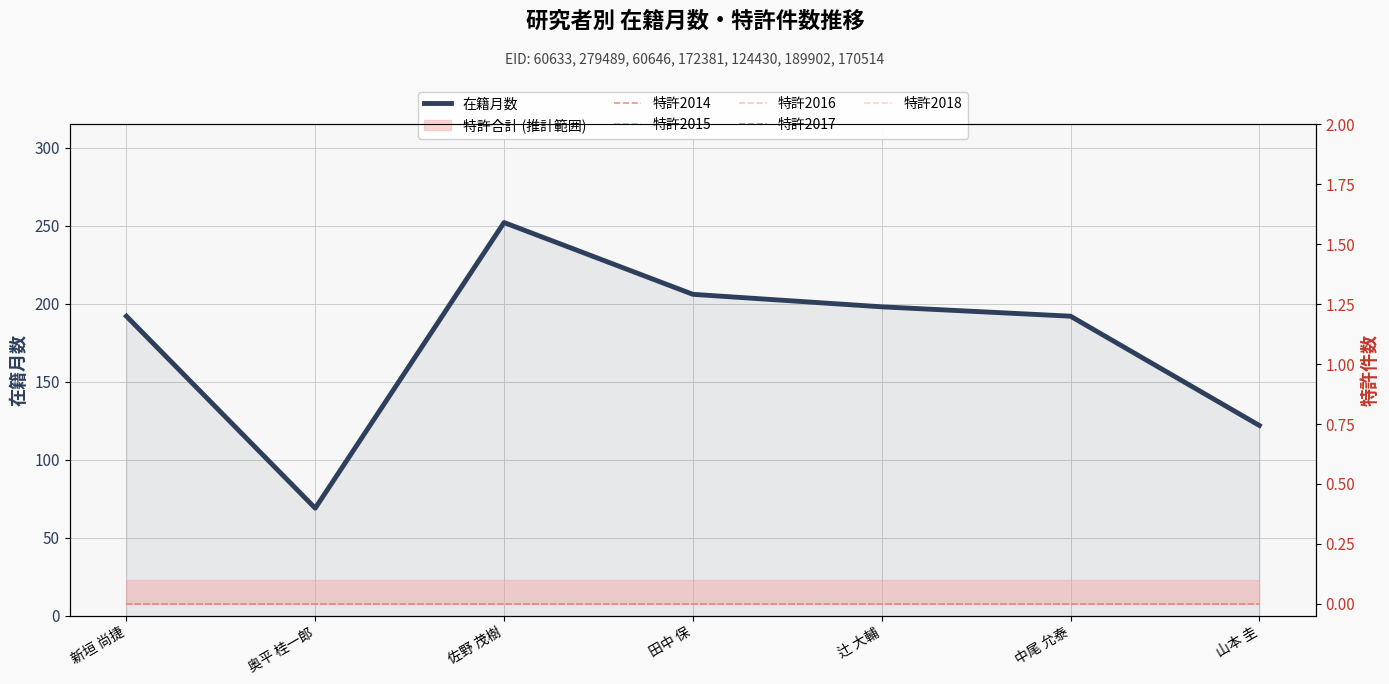

Reading left to right, what are all the values shown in this chart?

在籍月数: 新垣 尚捷=192	奥平 桂一郎=69	佐野 茂樹=252	田中 保=206	辻 大輔=198	中尾 允泰=192	山本 圭=122
特許2014: 新垣 尚捷=0	奥平 桂一郎=0	佐野 茂樹=0	田中 保=0	辻 大輔=0	中尾 允泰=0	山本 圭=0
特許2015: 新垣 尚捷=0	奥平 桂一郎=0	佐野 茂樹=0	田中 保=0	辻 大輔=0	中尾 允泰=0	山本 圭=0
特許2016: 新垣 尚捷=0	奥平 桂一郎=0	佐野 茂樹=0	田中 保=0	辻 大輔=0	中尾 允泰=0	山本 圭=0
特許2017: 新垣 尚捷=0	奥平 桂一郎=0	佐野 茂樹=0	田中 保=0	辻 大輔=0	中尾 允泰=0	山本 圭=0
特許2018: 新垣 尚捷=0	奥平 桂一郎=0	佐野 茂樹=0	田中 保=0	辻 大輔=0	中尾 允泰=0	山本 圭=0